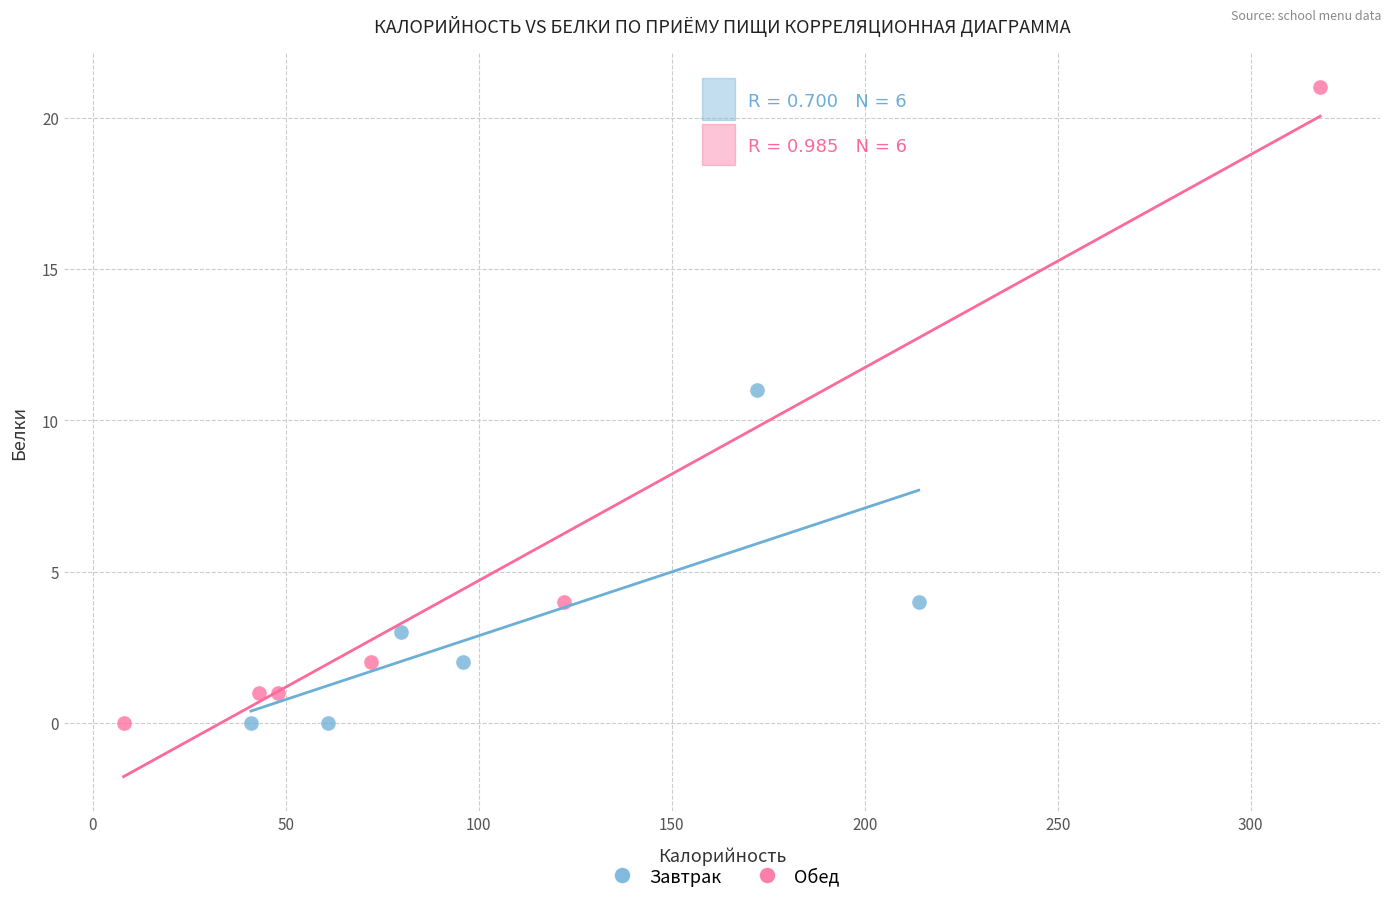

Which series reaches the maximum Y coordinate?

Обед